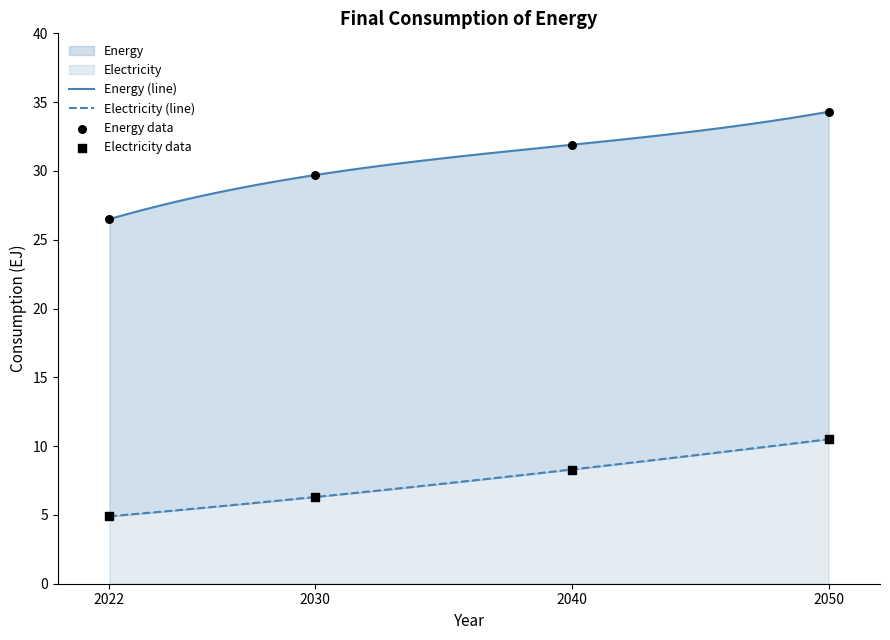

At how many categories does at least one series exceed 27?

3